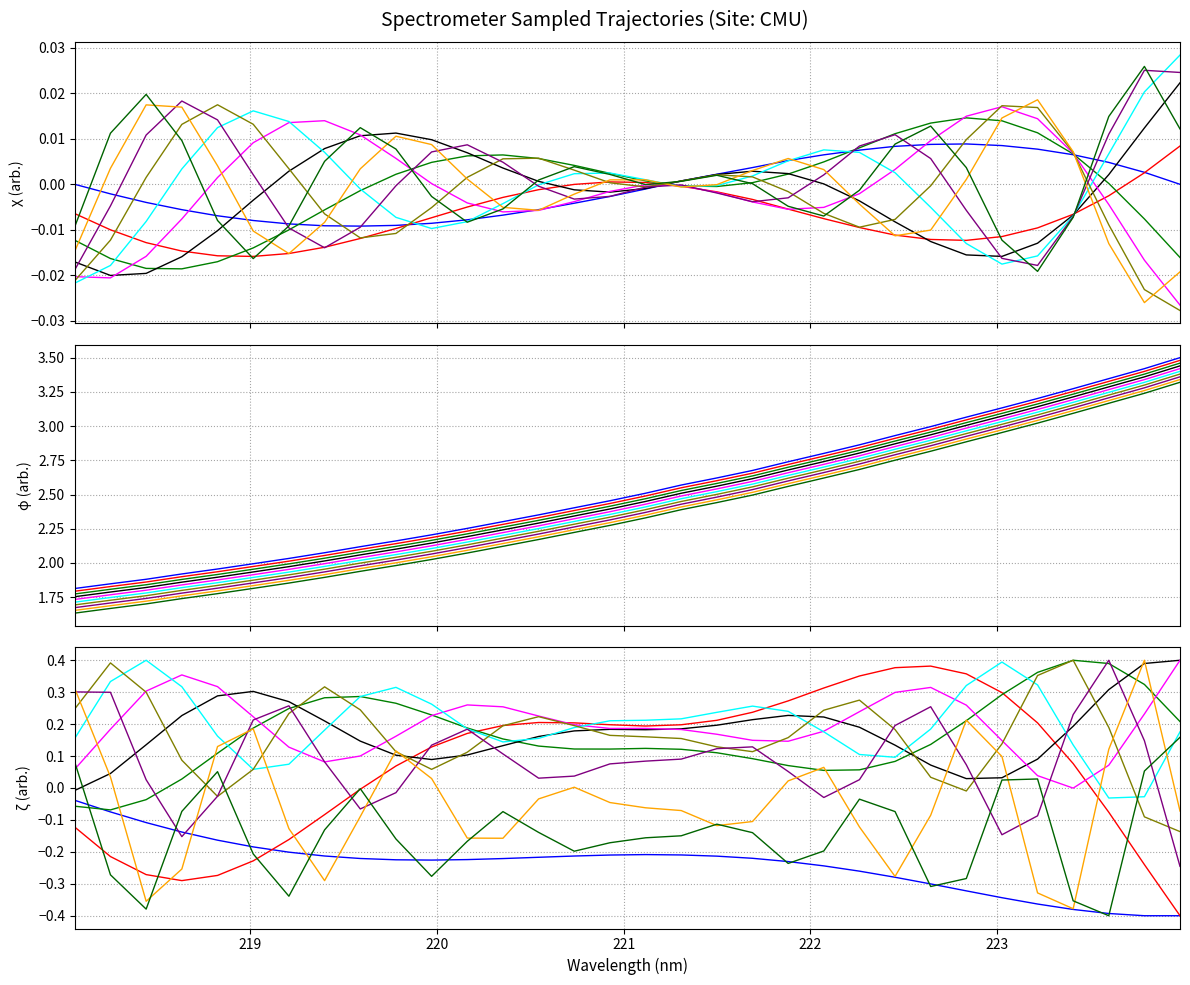

Is it true that the value at 222.8355 is 3.9?

False